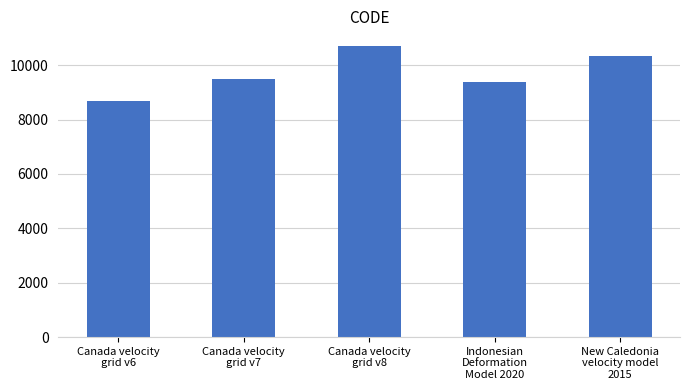

Between Canada velocity
grid v7 and Canada velocity
grid v8, which is larger?

Canada velocity
grid v8